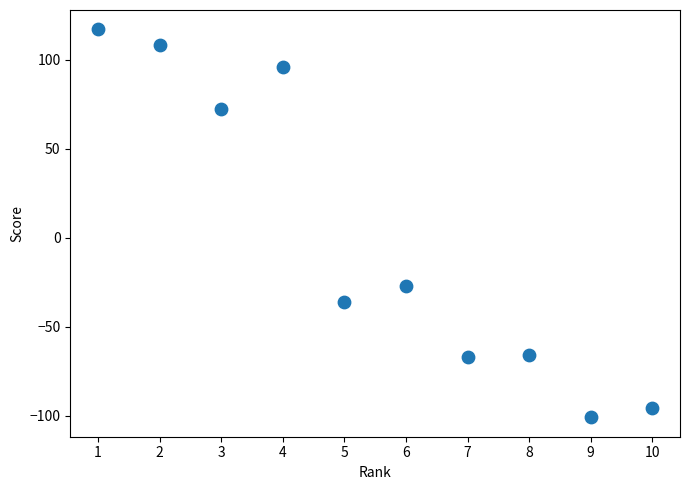

What Y value in the scatter plot is closest to 8?

-27